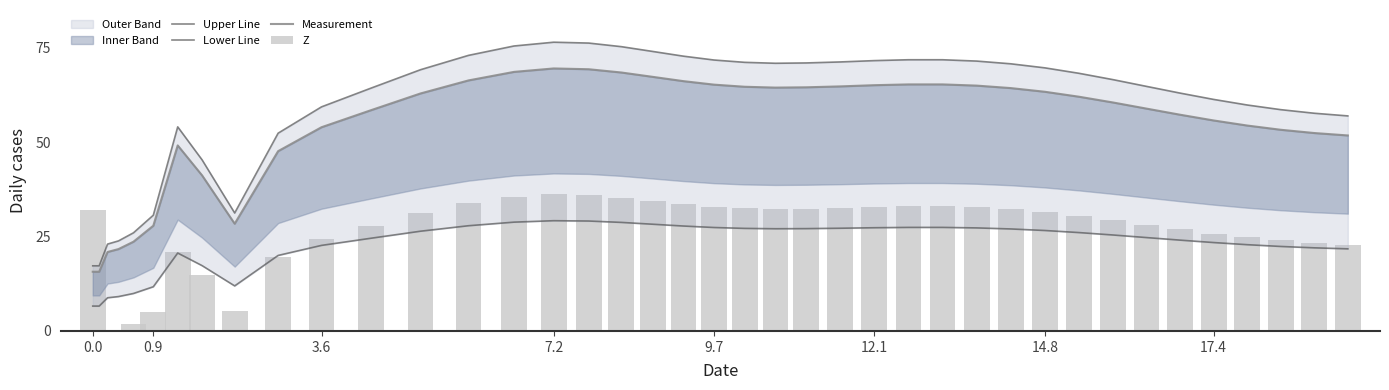

Reading left to right, transcribe all the data shown in this chart.

Upper Line: 17.2	17.2	23.0	23.8	26.0	30.7	54.0	45.3	31.2	52.4	59.3	64.3	69.2	73.0	75.5	76.5	76.2	75.3	74.0	72.8	71.8	71.1	70.9	71.0	71.2	71.6	71.8	71.8	71.5	70.8	69.7	68.2	66.6	64.8	63.0	61.3	59.8	58.6	57.7	57.0
Lower Line: 6.6	6.6	8.8	9.1	9.9	11.7	20.6	17.3	11.9	20.0	22.7	24.6	26.4	27.9	28.8	29.2	29.1	28.7	28.3	27.8	27.4	27.2	27.1	27.1	27.2	27.3	27.4	27.4	27.3	27.0	26.6	26.1	25.4	24.7	24.1	23.4	22.8	22.4	22.0	21.7
Measurement: 15.7	15.7	20.9	21.7	23.6	27.9	49.1	41.2	28.4	47.6	54.0	58.5	62.9	66.4	68.6	69.5	69.3	68.4	67.3	66.2	65.2	64.7	64.4	64.5	64.8	65.1	65.3	65.3	65.0	64.3	63.3	62.0	60.5	58.9	57.3	55.7	54.4	53.3	52.4	51.8
Z: 32.0	0.0	0.0	0.3	1.7	4.9	20.8	14.9	5.3	19.7	24.5	27.9	31.2	33.8	35.5	36.1	36.0	35.3	34.5	33.6	32.9	32.5	32.3	32.4	32.6	32.8	33.0	33.0	32.7	32.2	31.5	30.5	29.4	28.2	26.9	25.8	24.8	24.0	23.3	22.8